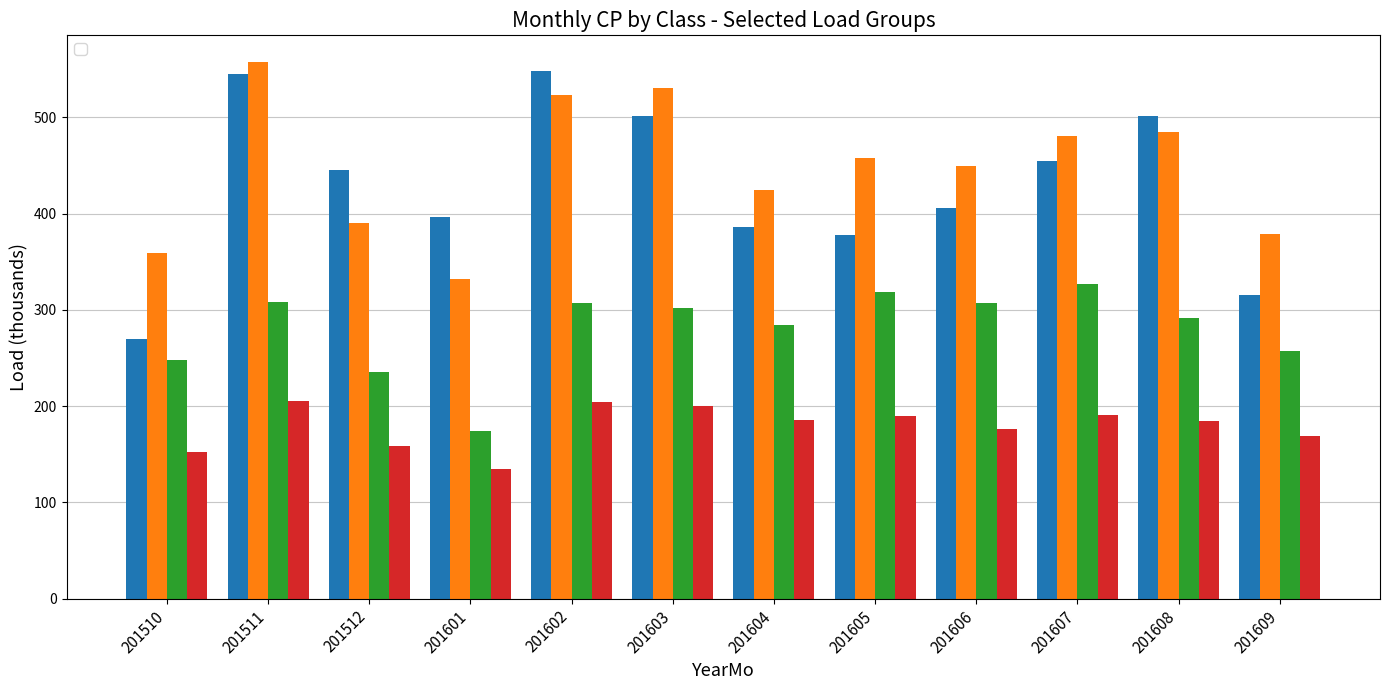

How many groups of bars are there?

12